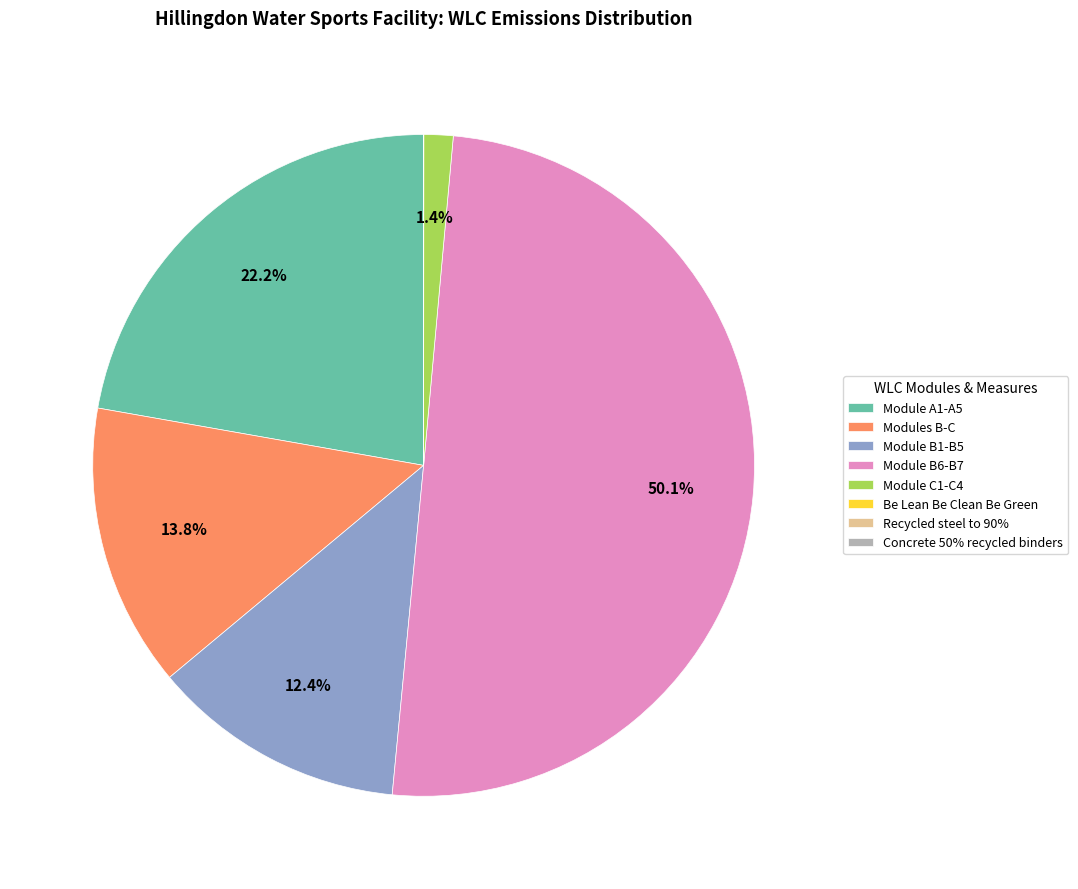

Which has a higher value, Module B6-B7 or Module A1-A5?

Module B6-B7